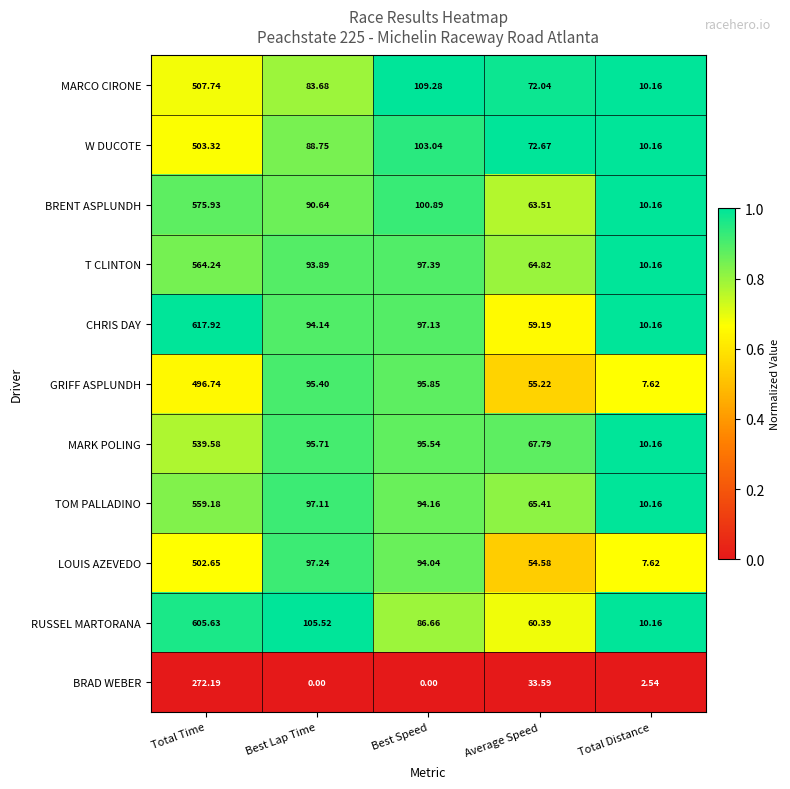

What is the total value across all series at Best Lap Time?

942.1